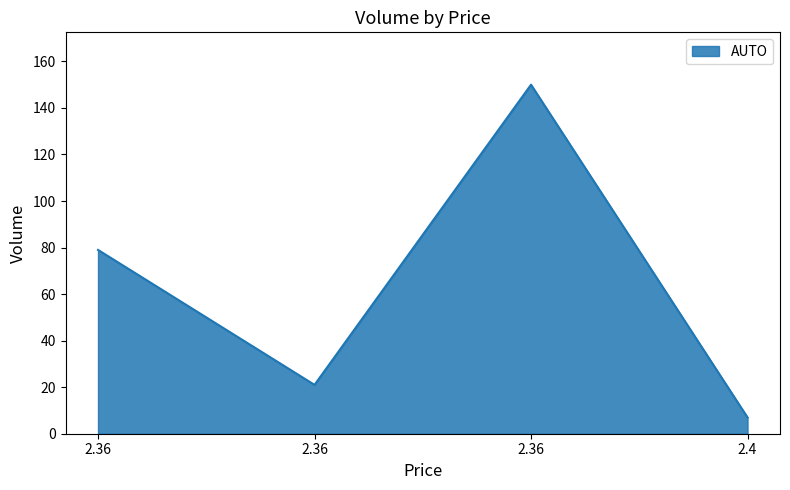

Does the chart display data point markers on the line(s)?

No